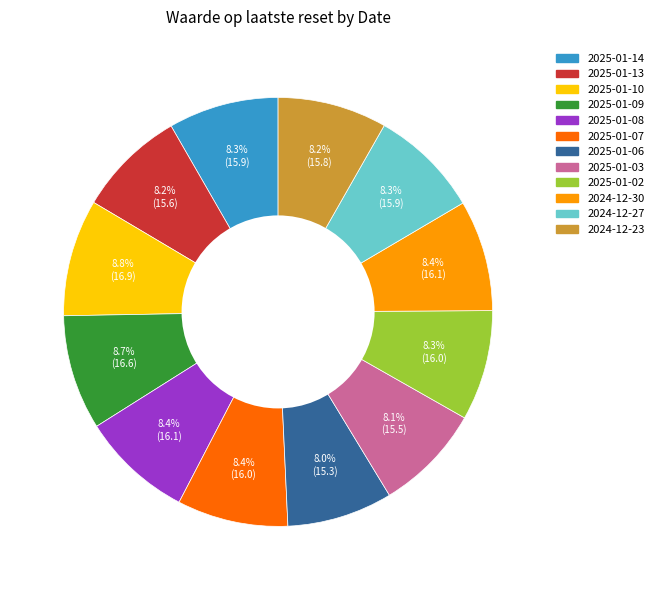

Combined, do 2025-01-10 and 2025-01-09 account for over 50%?

No